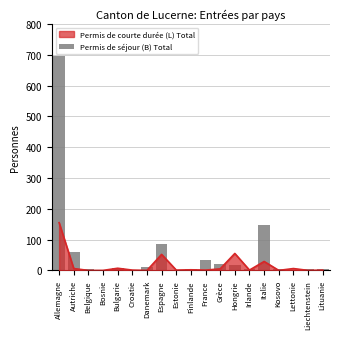

The chart shows a value of 0 at Croatie. True or false?

True